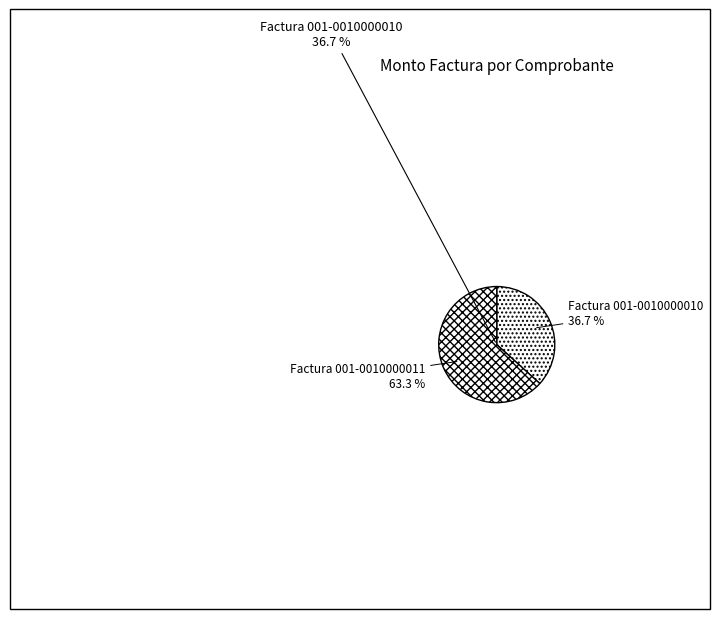

Does Factura 001-0010000011 account for over 50% of the chart?

Yes